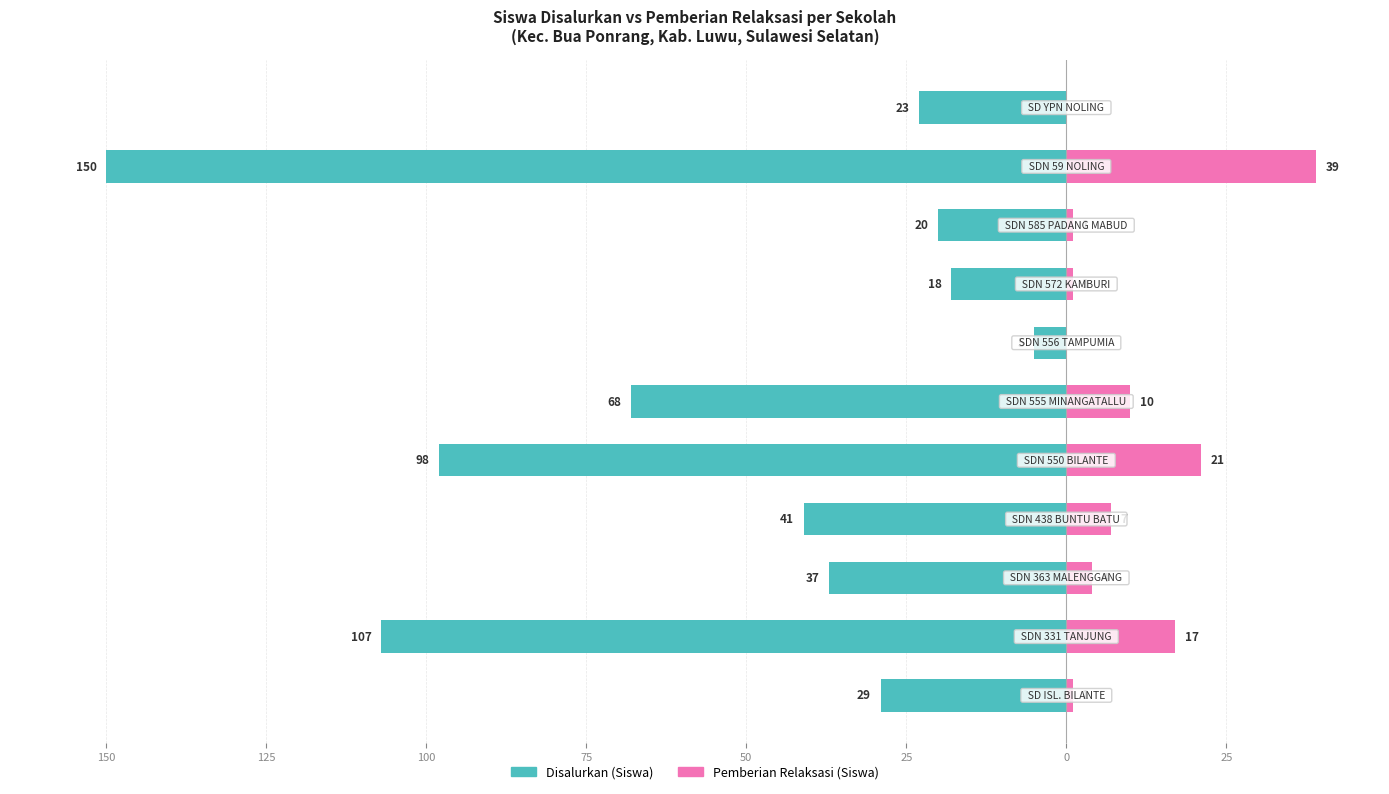

Rank the series at 75 from lowest to highest value.

Disalurkan (Siswa), Pemberian Relaksasi (Siswa)